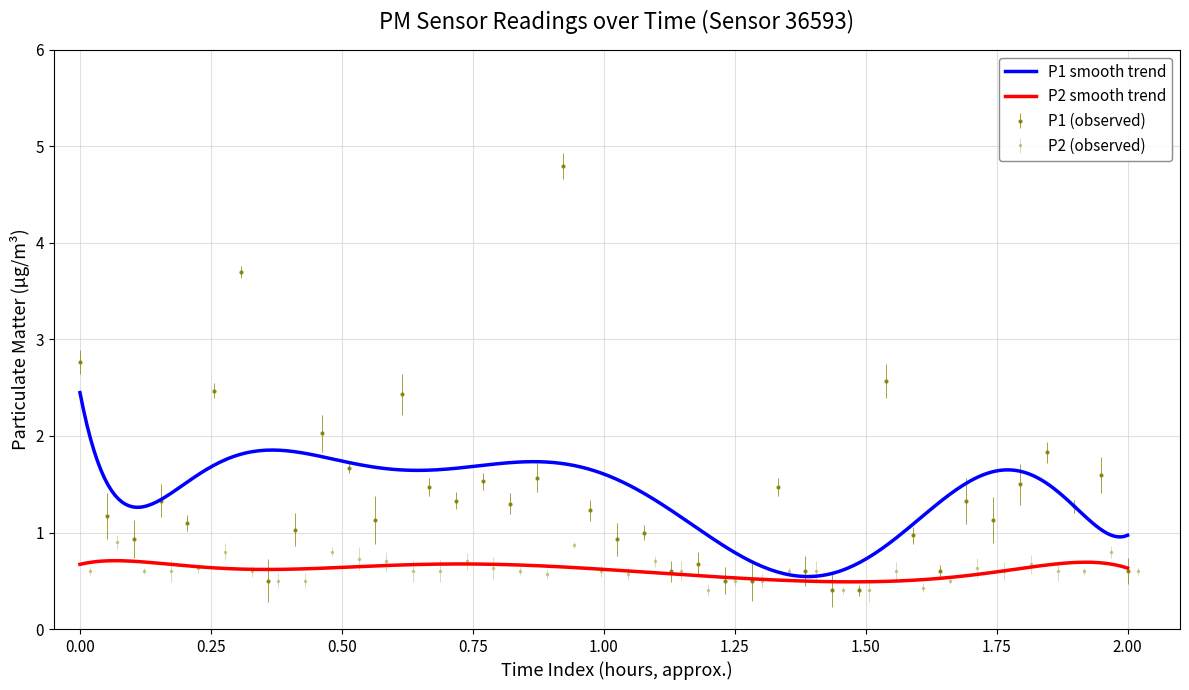

List the series in order of their overall mean, highest first.

P1, P2